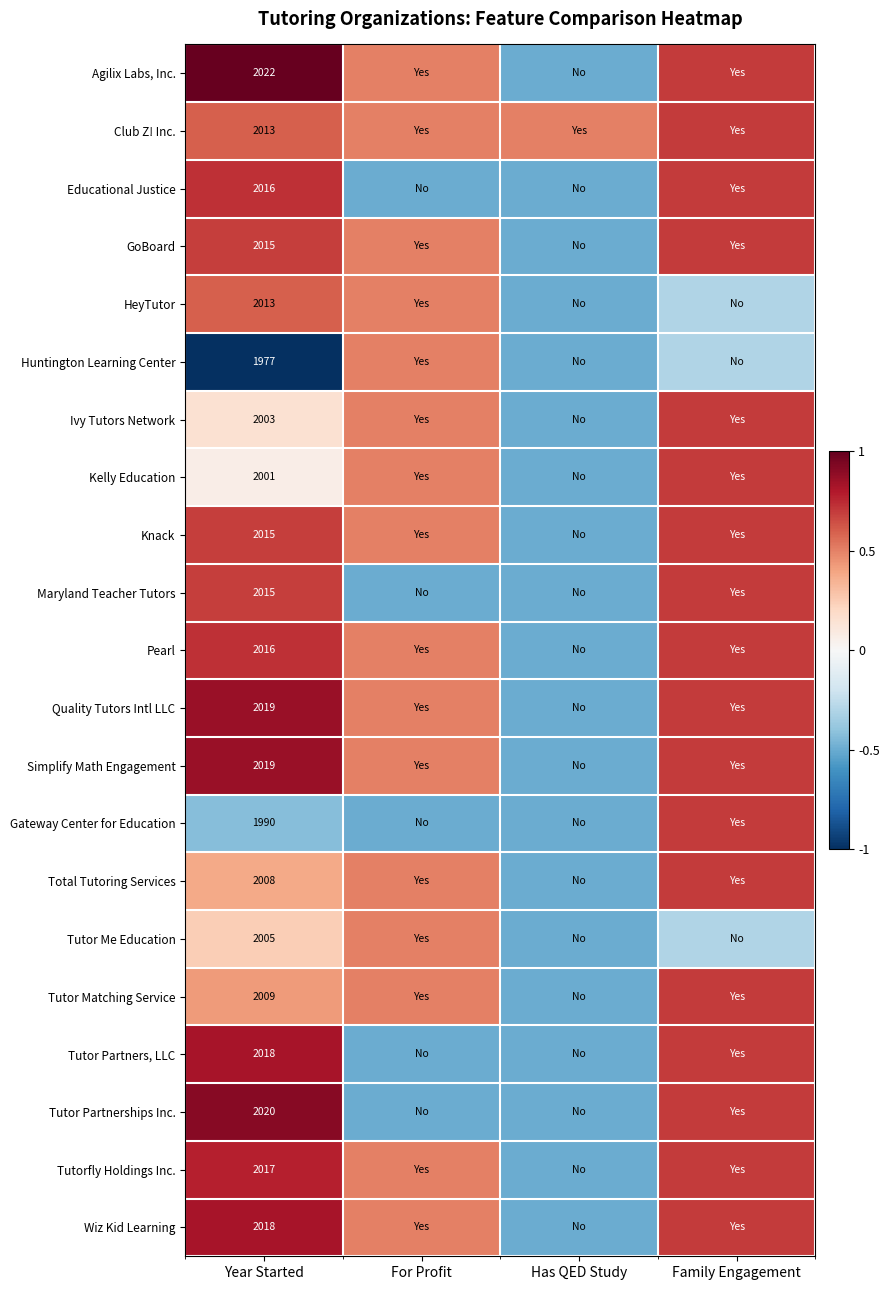

The Agilix Labs, Inc. series shows 2022.0 at Year Started. True or false?

True